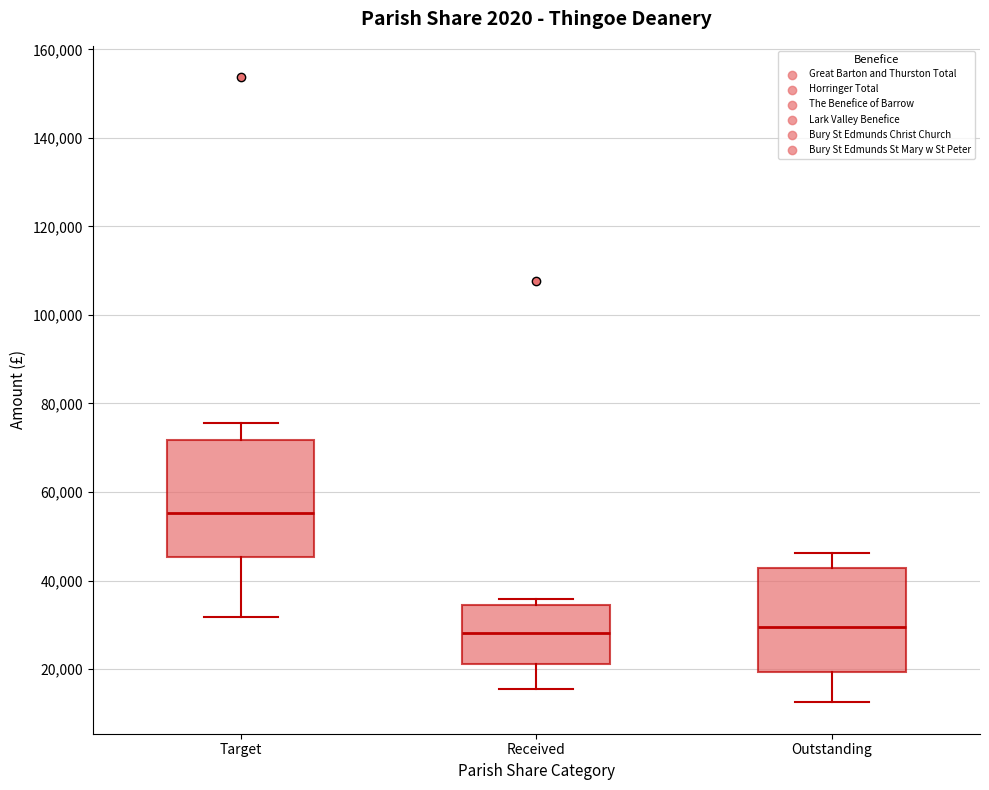

Which box has the highest median line?

Target